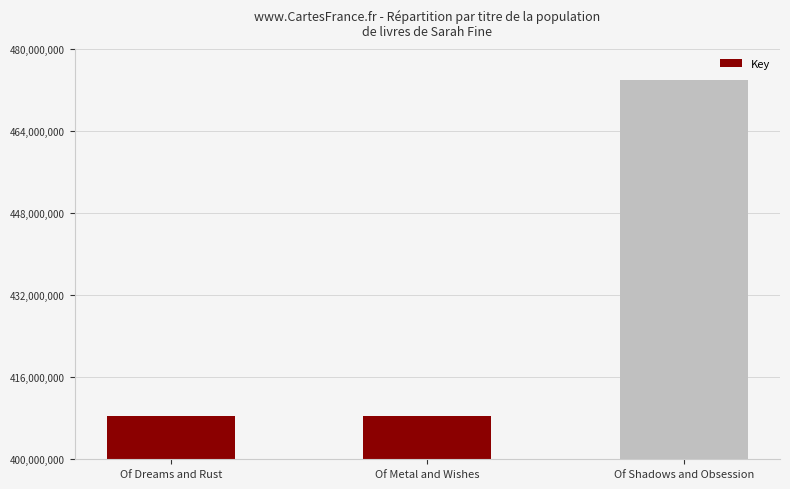

What value does the data have at Of Dreams and Rust?

408503917